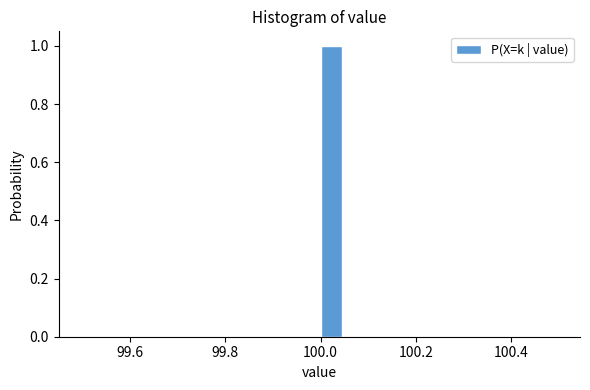

Around what value on the x-axis is the tallest bar? Give the approximate position of its centre, as read against the axis.

100.02